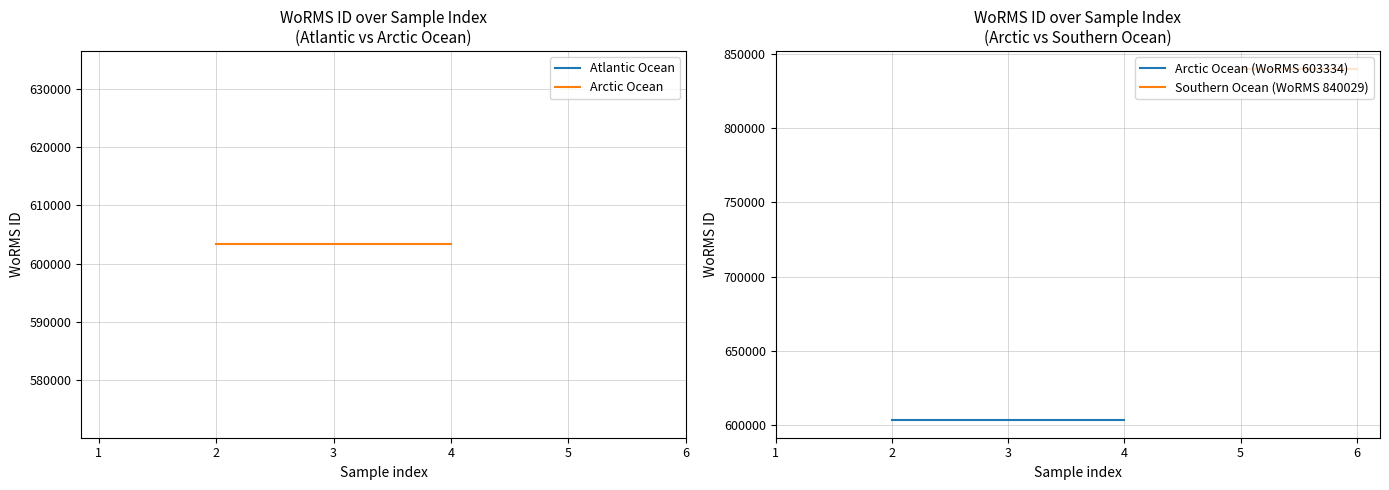

True or false: WoRMS ID (Arctic/Southern Ocean) and WoRMS ID (Atlantic Ocean) cross at least once.

False